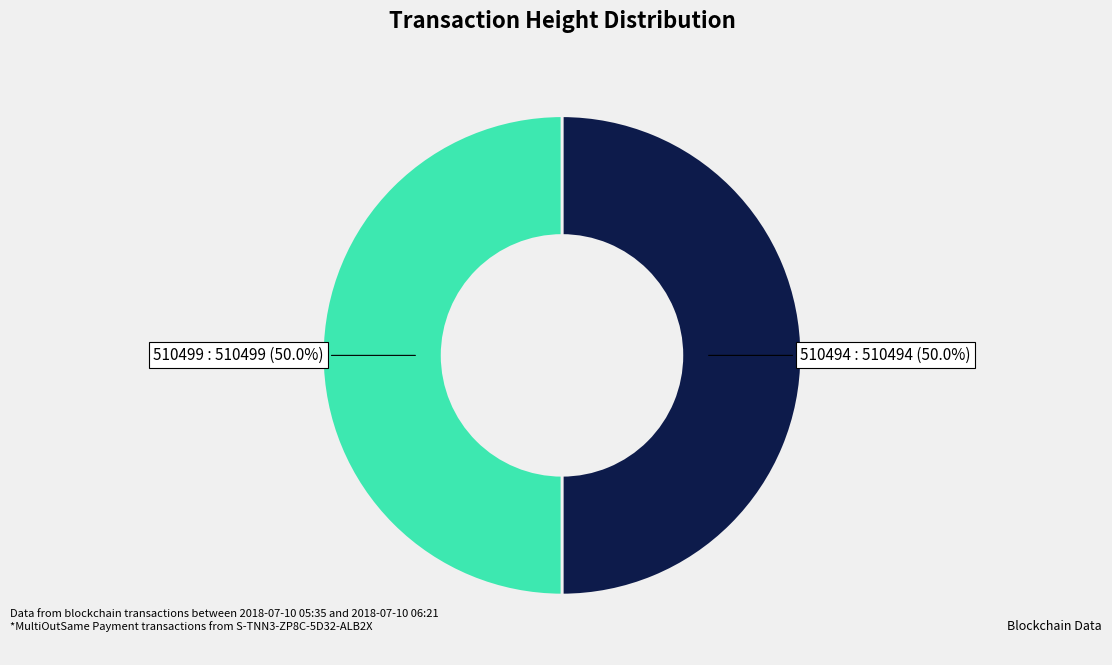

To the nearest percent, what is the average slice percentage?

50%